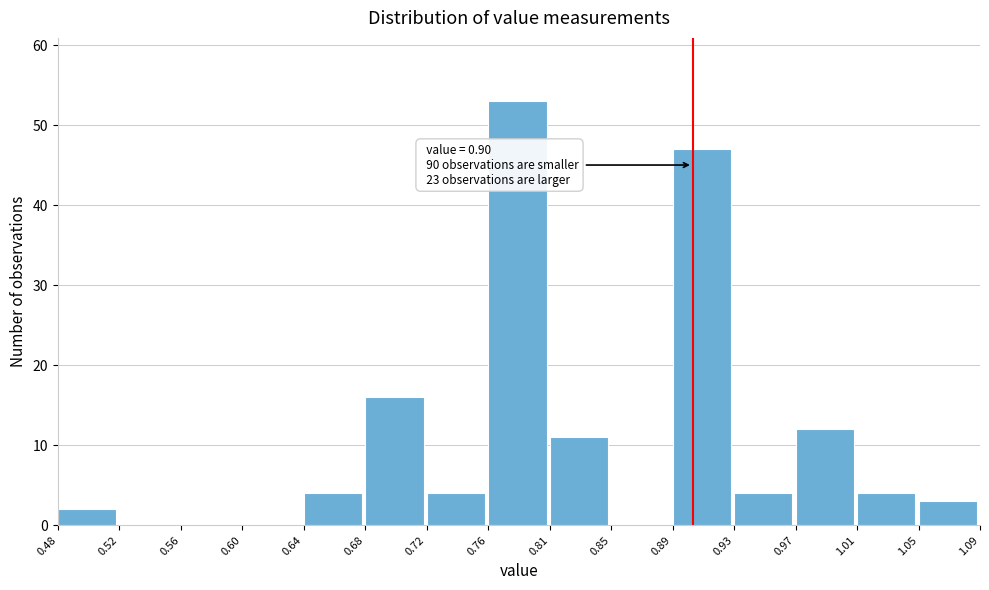

Which range on the x-axis has the tallest bar?

0.76 to 0.81